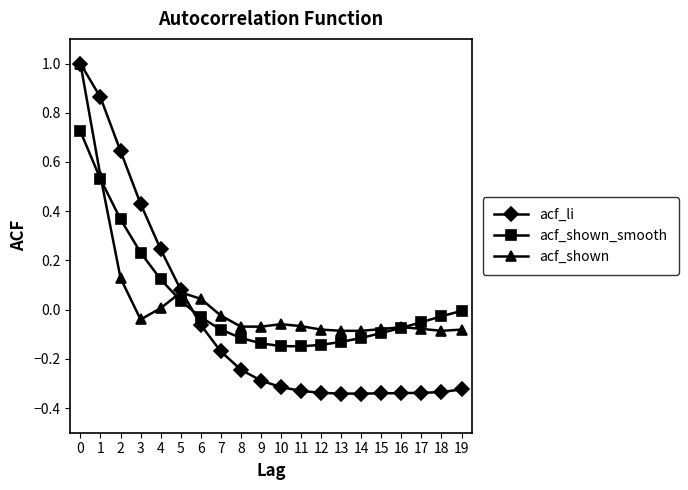

At which label is acf_shown closest to 0?

4